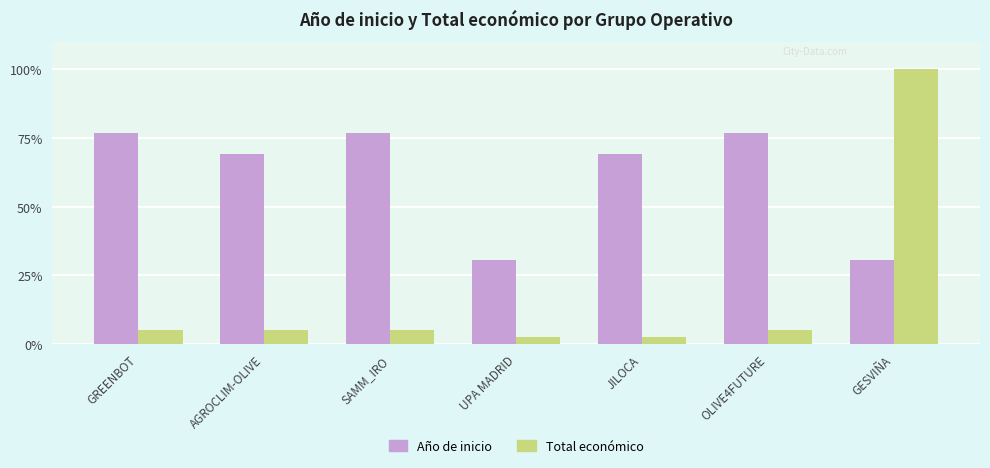

Which series has the largest total across all categories?

Año de inicio